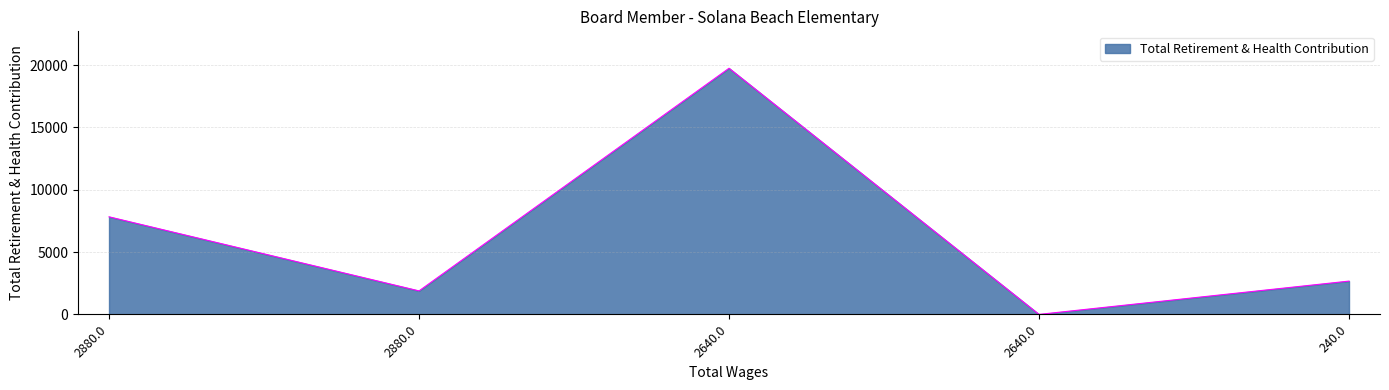

Is it true that the value at 2640.0 is 19742?

True